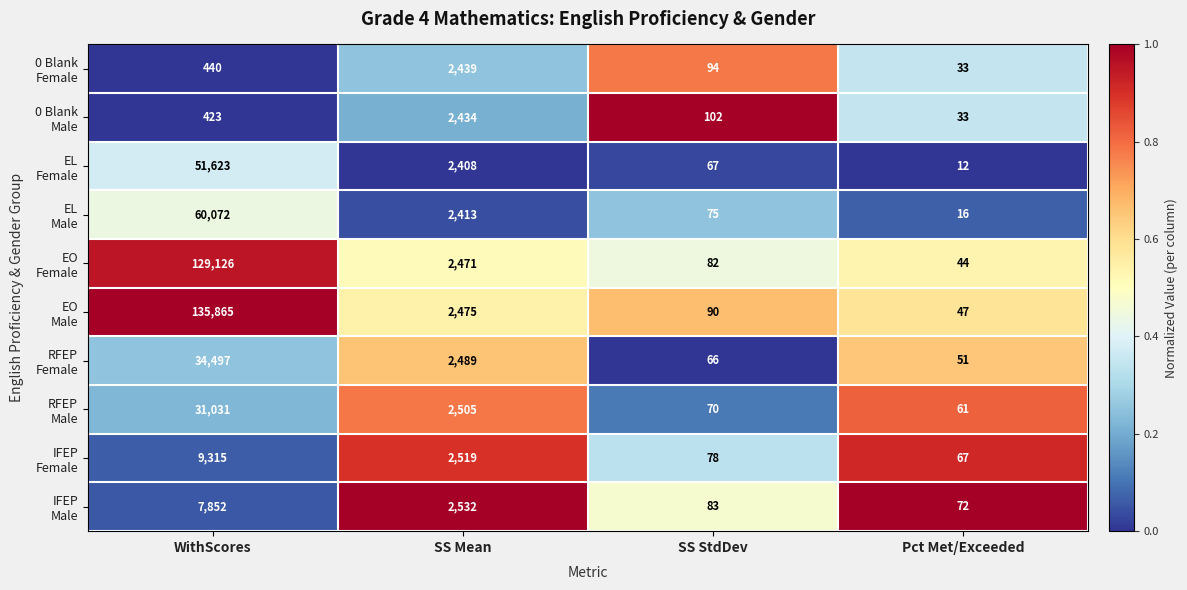

At which category is the sum across all series the highest?

WithScores